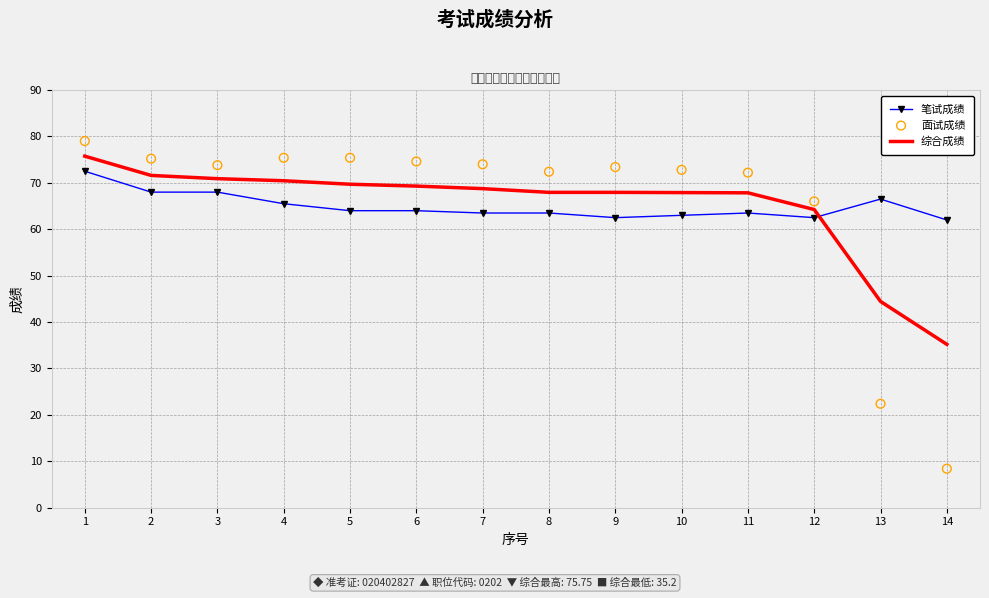

What is the total value across all series at 6?

207.9